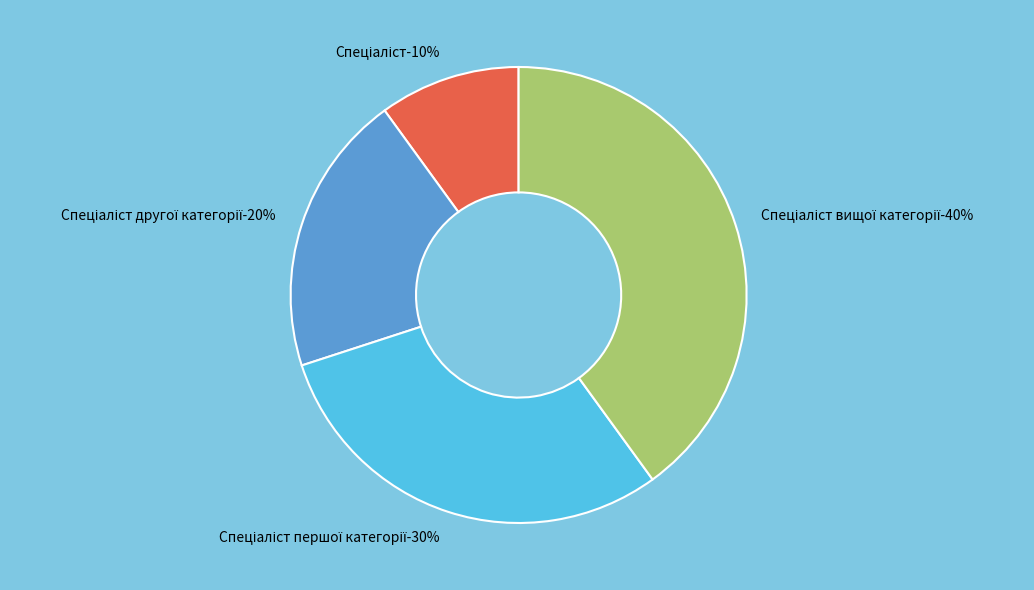

How many slices are in this pie chart?

4